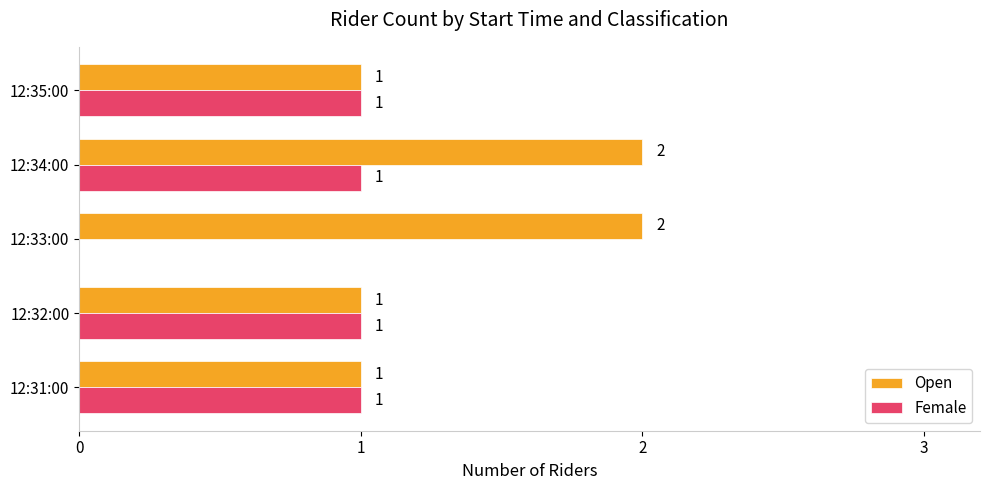

What is the sum of the Open values at 12:33:00 and 12:34:00?

4